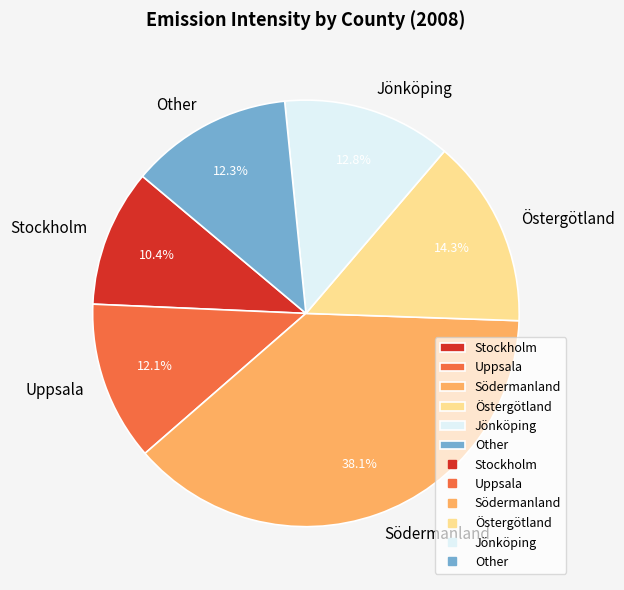

Approximately how many times larger is the value at Uppsala compared to Jönköping?

0.9